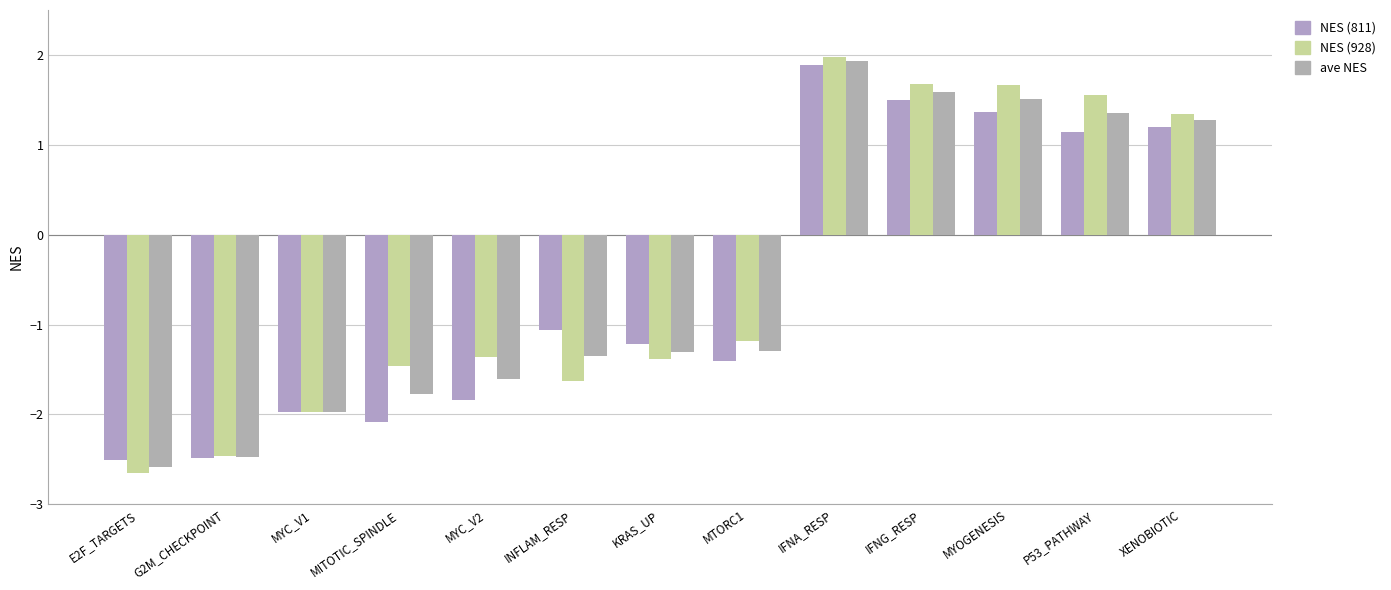

The value of NES (928) at MTORC1 is -1.2. True or false?

True